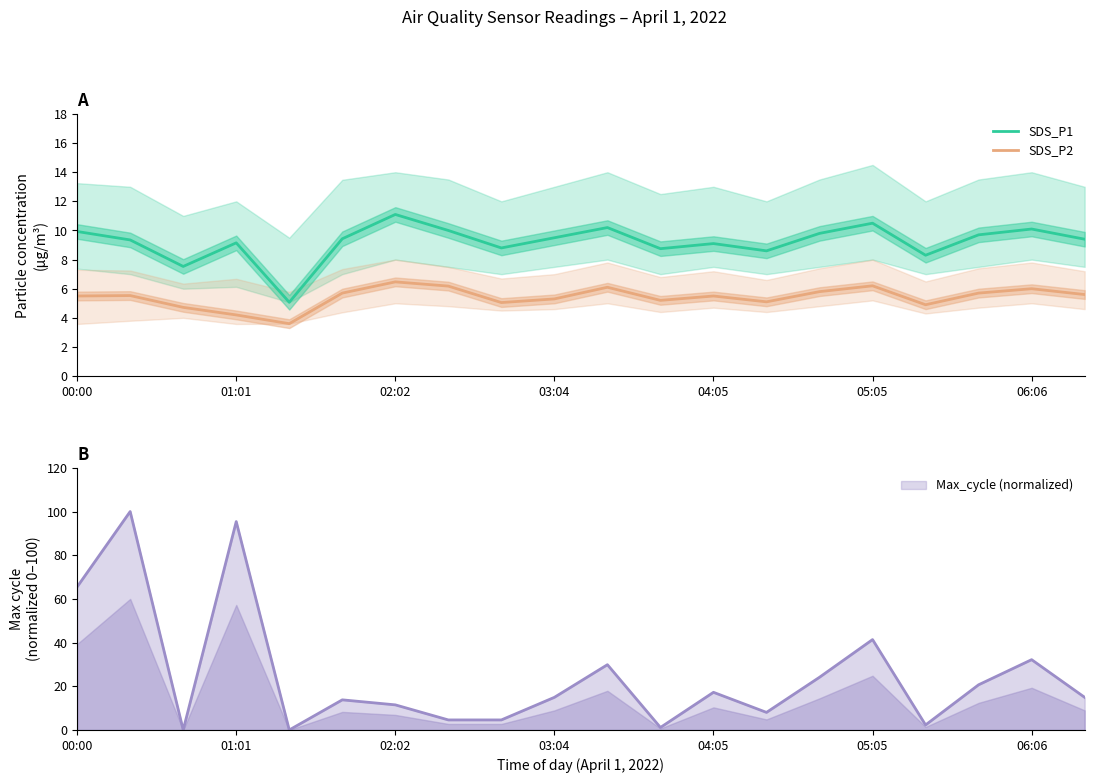

What is the average value of the SDS_P1 series?

9.2